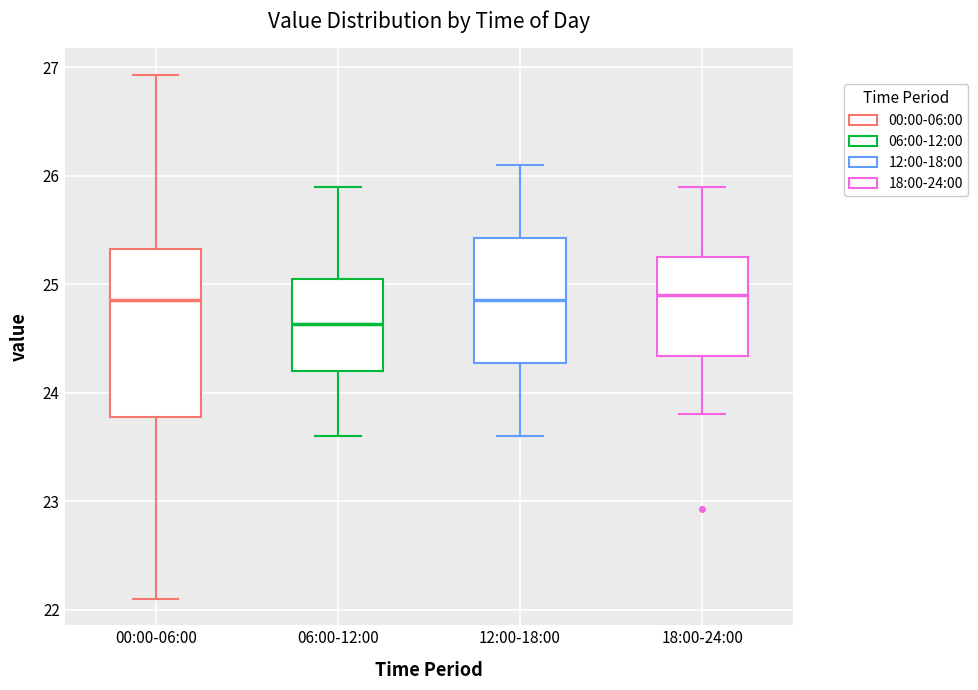

Where does the upper whisker of the box for 00:00-06:00 end on the y-axis? The values are not printed on the chart, so give them approximately, as read against the axis.

26.9